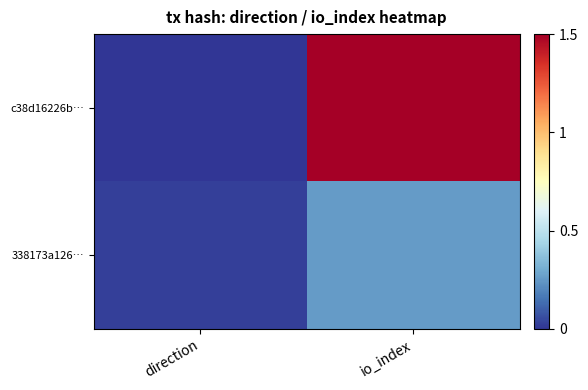

How many series are shown in this chart?

2